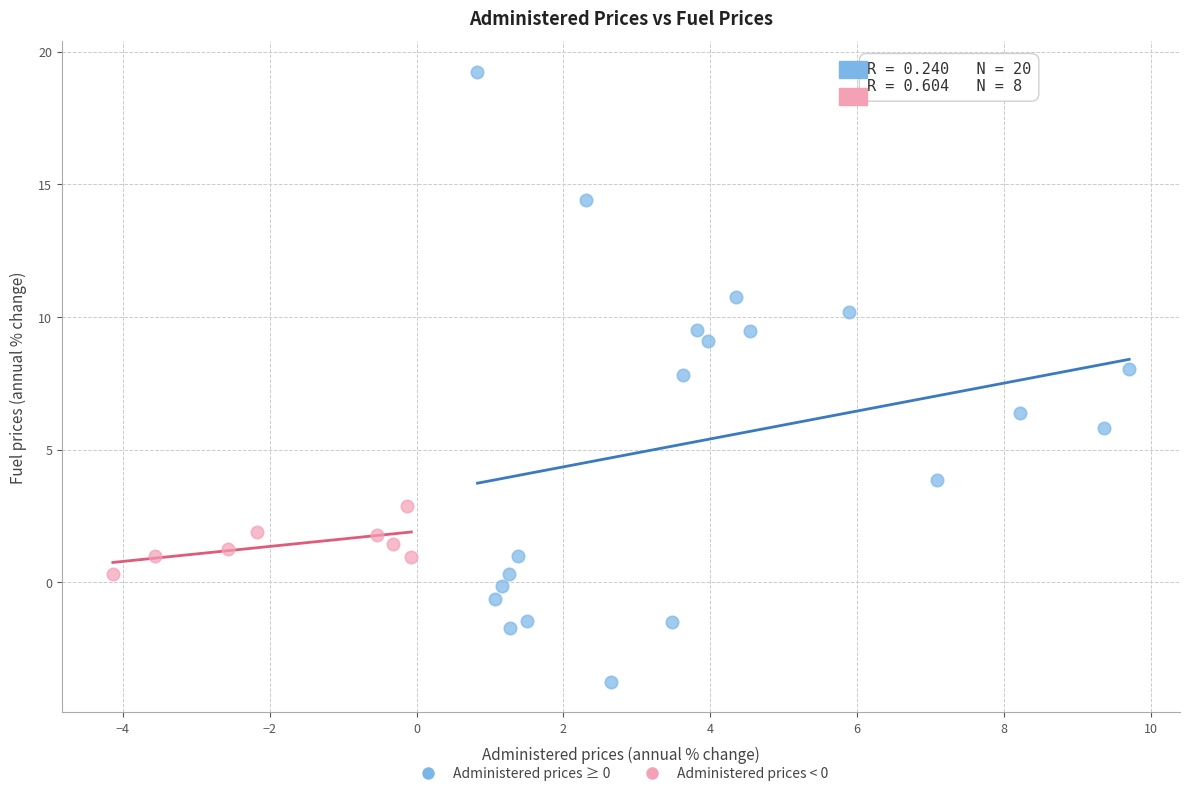

Which series reaches the minimum Y coordinate?

Administered prices ≥ 0